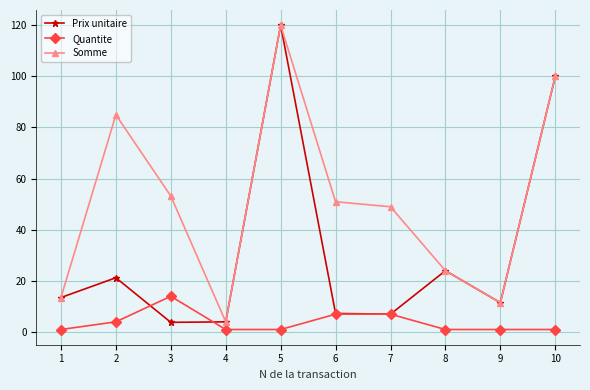

What is the difference between the highest and lowest values at 3?

49.4